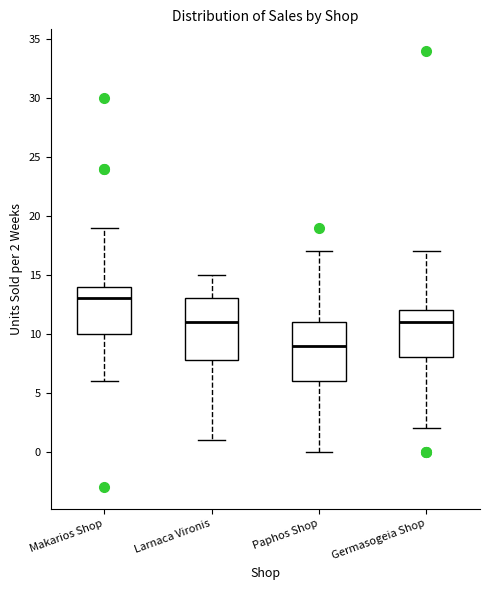

Reading left to right, transcribe this box plot: for each box, give where its median line is, the range the box spans, and where its two whiskers end, as read against the y-axis. The values are not printed on the chart, so give them approximately, as read against the axis.

Makarios Shop: median 13, box 10 to 14, whiskers 6 to 19
Larnaca Vironis: median 11, box 8 to 13, whiskers 1 to 15
Paphos Shop: median 9, box 6 to 11, whiskers 0 to 17
Germasogeia Shop: median 11, box 8 to 12, whiskers 2 to 17